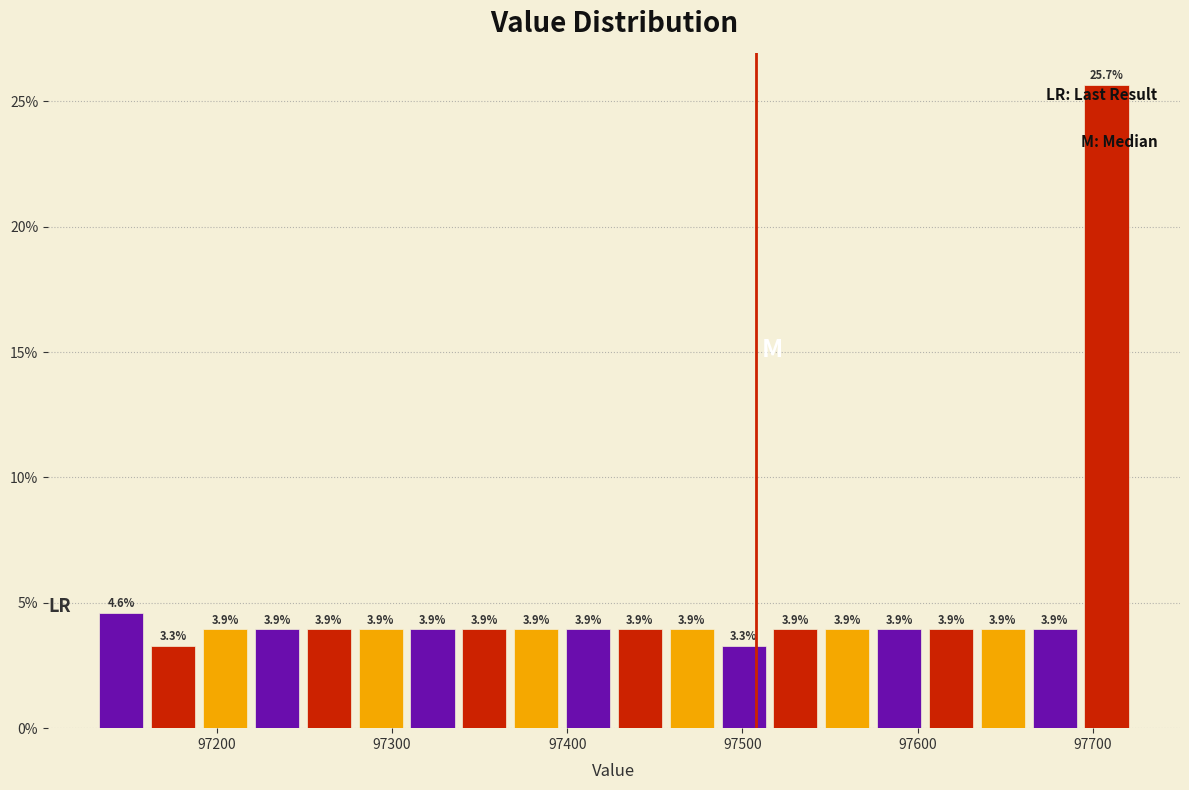

Read against the x-axis, roughly where is the centre of the tallest bar?

97710